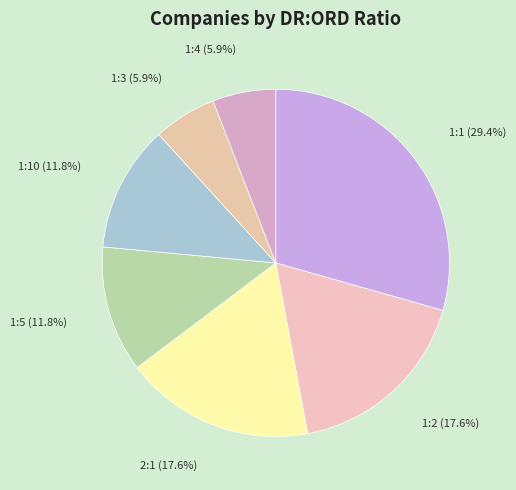

What is the largest slice in the pie chart?

1:1 (29.4%)